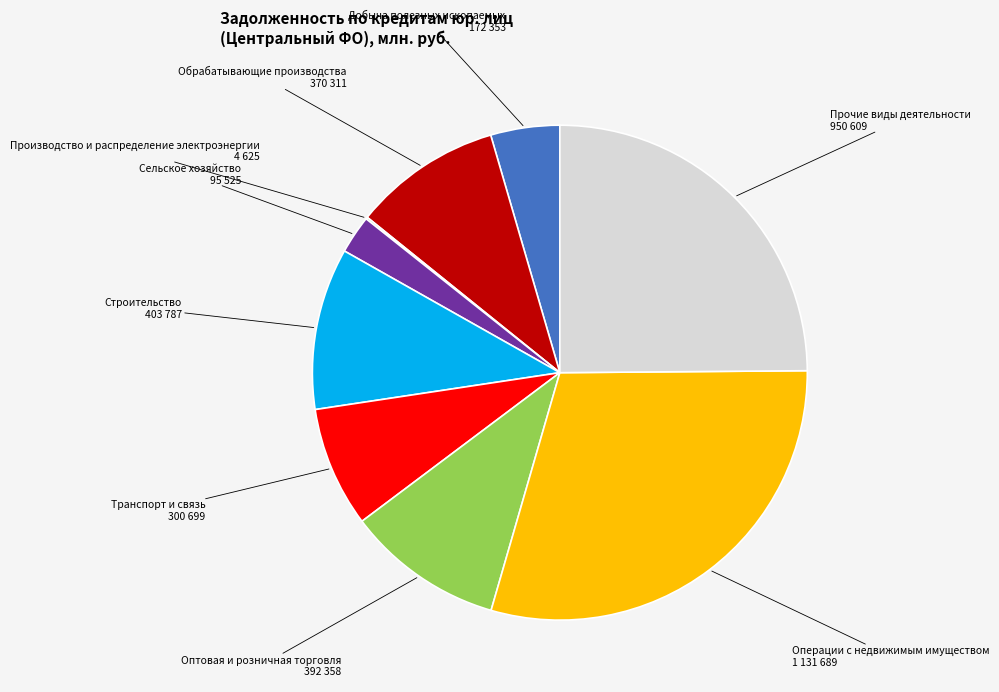

What is the largest slice in the pie chart?

Операции с недвижимым имуществом